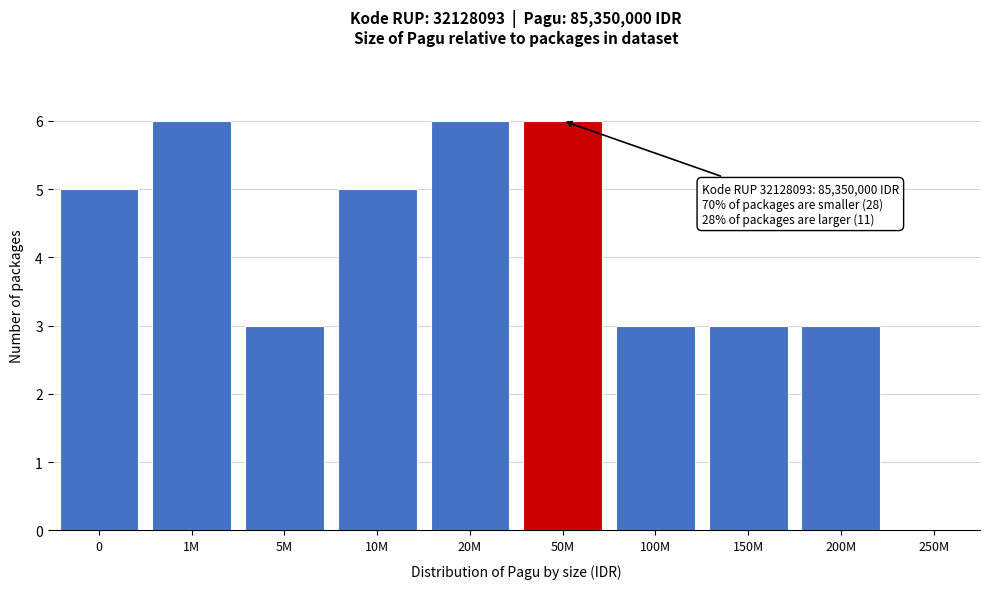

Reading right to left, extract all data points from this chart.

250M=0	200M=3	150M=3	100M=3	50M=6	20M=6	10M=5	5M=3	1M=6	0=5